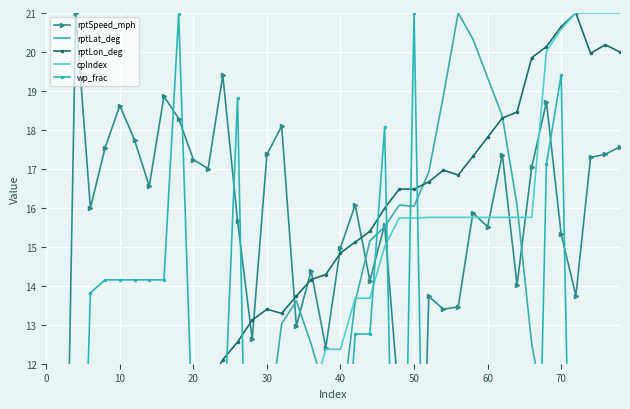

True or false: cpIndex has a value of 3.2 at 32.

False